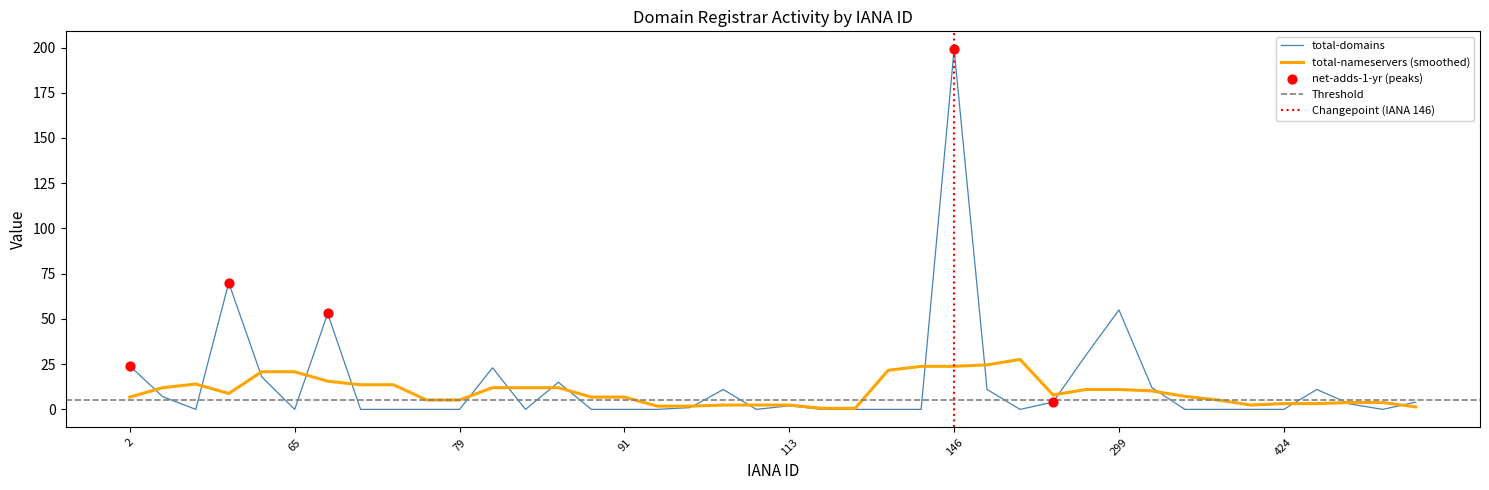

Is the value of net-adds-1-yr at 146 greater than the value of total-domains at 291?

Yes